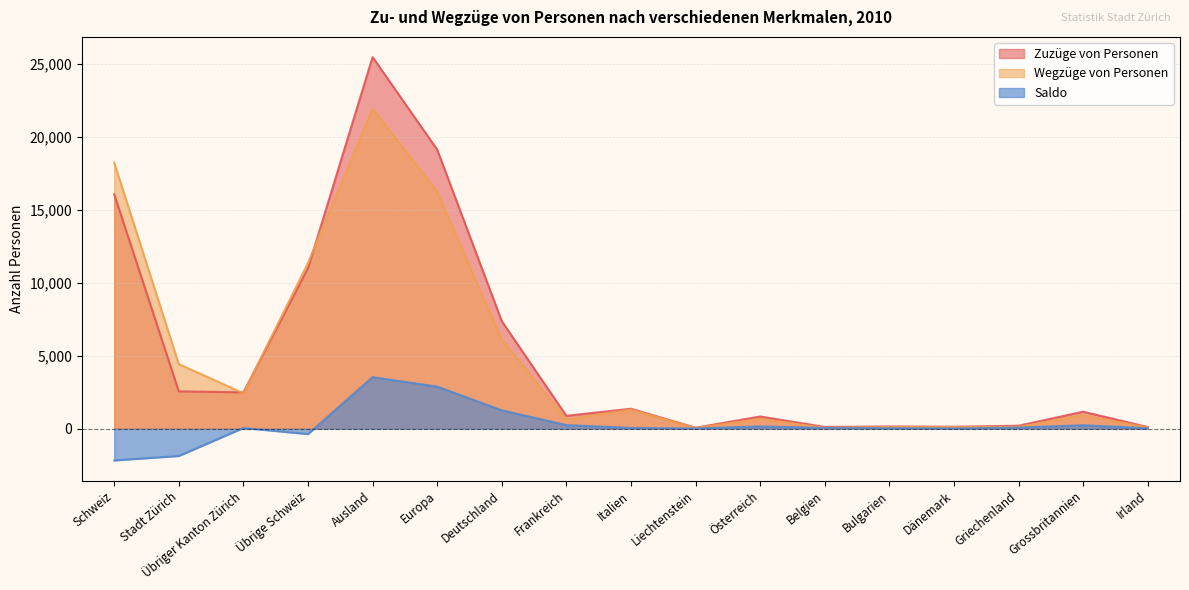

Reading right to left, extract all data points from this chart.

Zuzüge von Personen: 122	1172	211	140	160	127	843	73	1375	890	7376	19133	25479	11008	2497	2566	16071
Wegzüge von Personen: 86	930	128	120	122	66	683	51	1316	638	6112	16243	21941	11370	2441	4429	18240
Saldo: 36	242	83	20	38	61	160	22	59	252	1264	2890	3538	-362	56	-1863	-2169